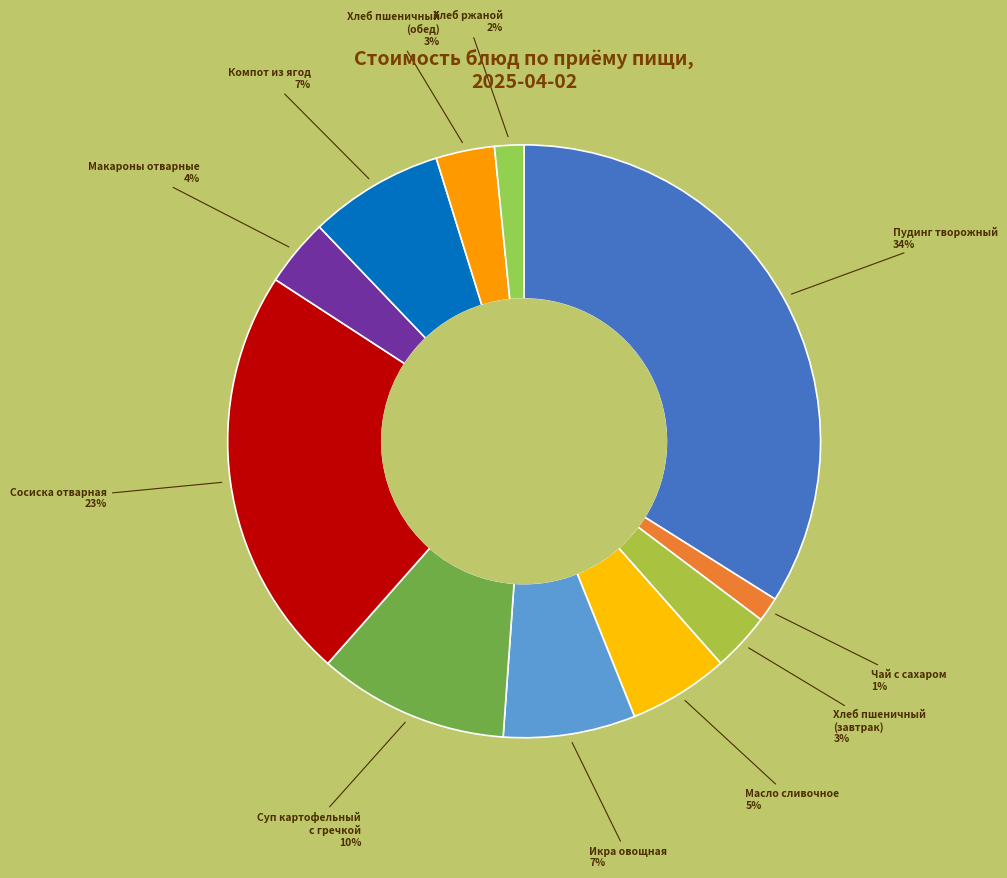

Count the number of slices in the pie.

11